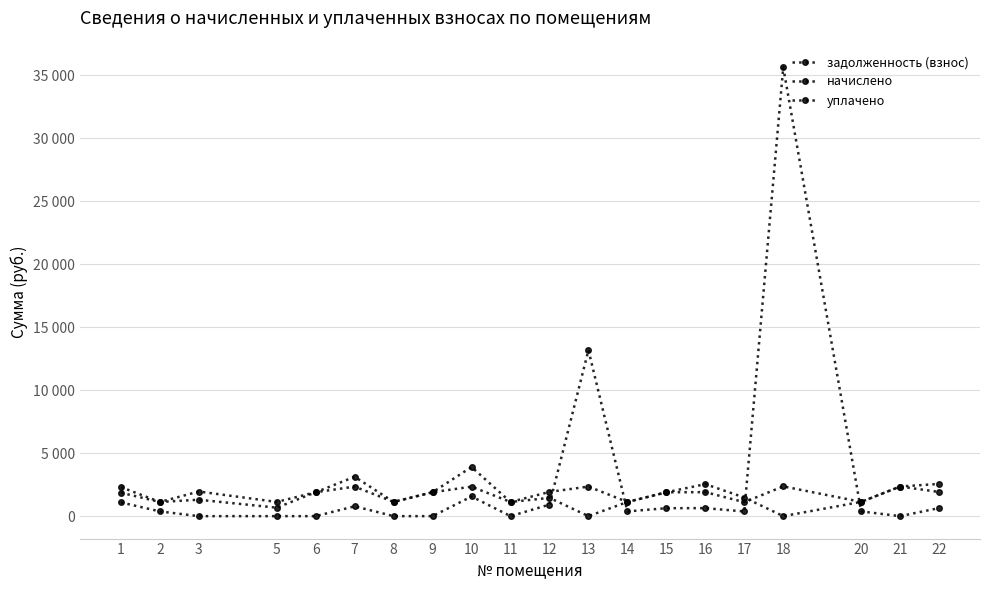

Does the chart have visible grid lines?

Yes